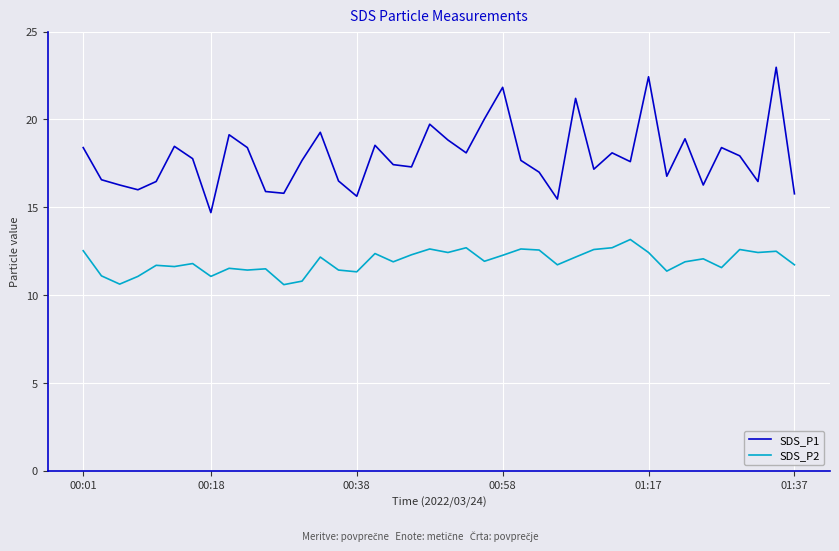

What is the minimum value shown in the chart?

10.6